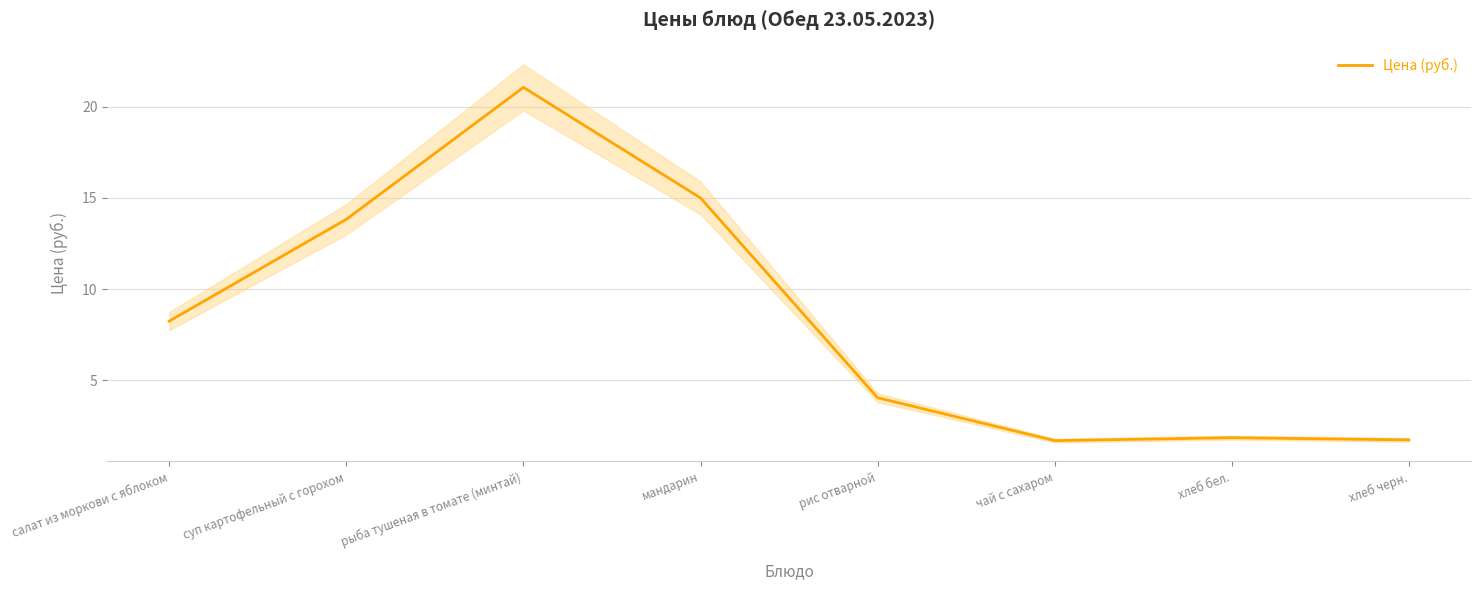

Rank the categories by value from lowest to highest.

чай с сахаром, хлеб черн., хлеб бел., рис отварной, салат из моркови с яблоком, суп картофельный с горохом, мандарин, рыба тушеная в томате (минтай)